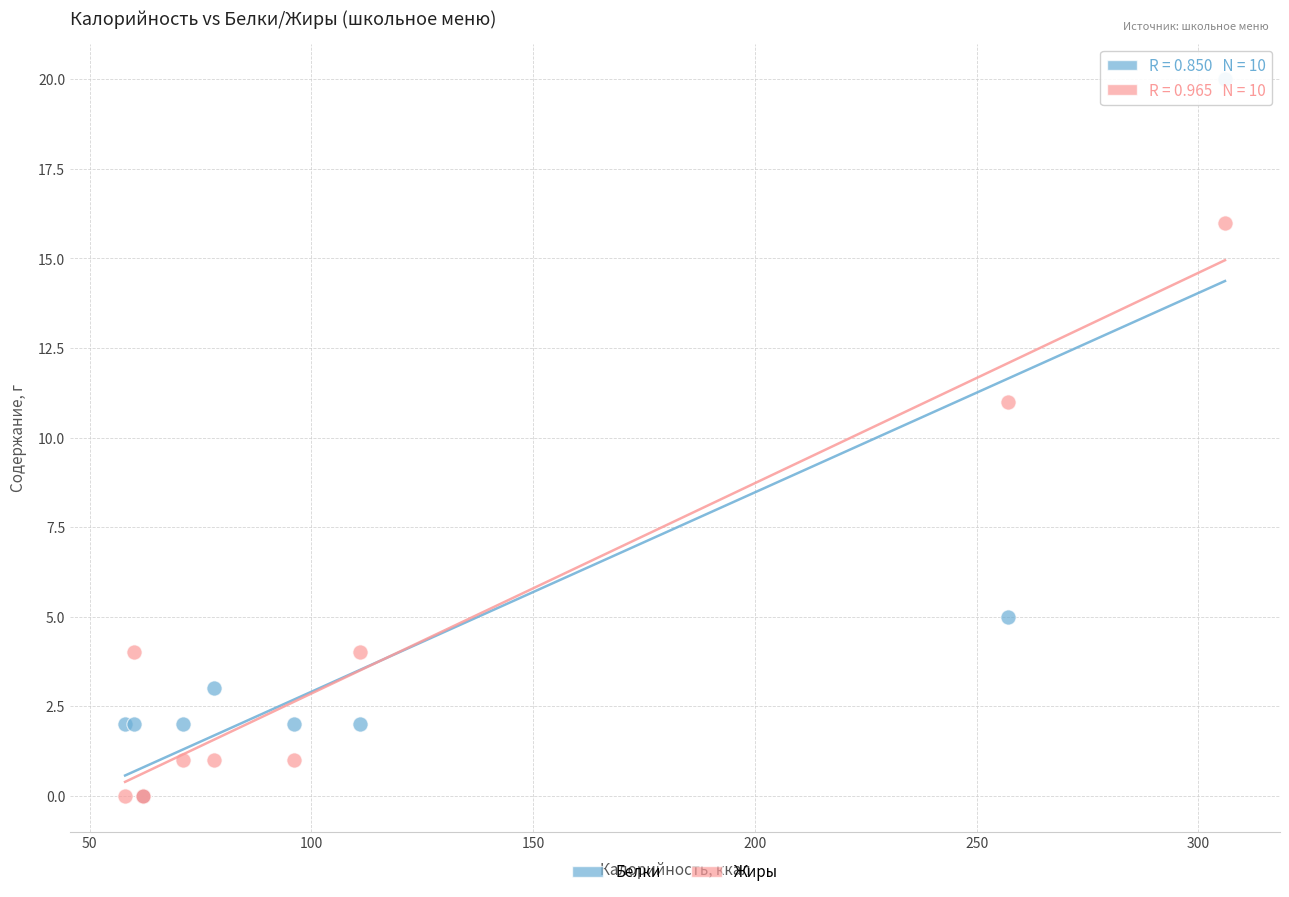

In the Белки series, what Y value is closest to 10?

5